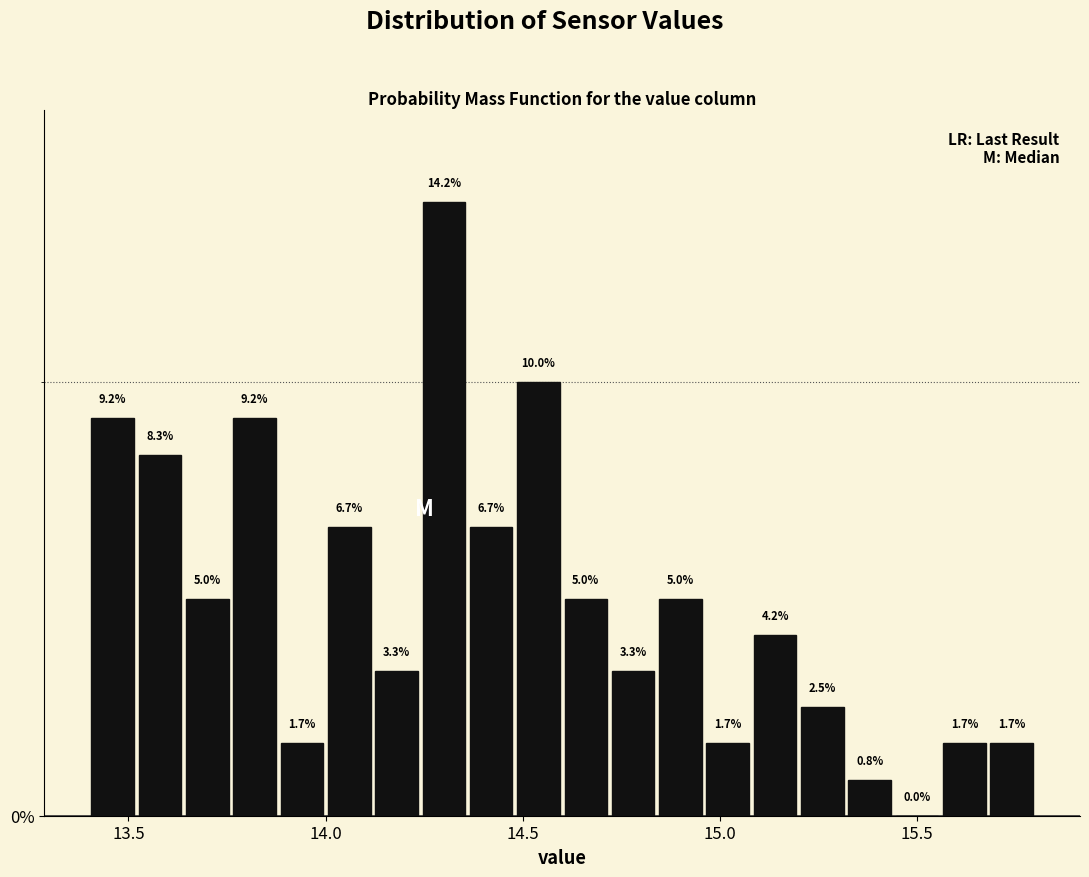

Around what value on the x-axis is the tallest bar? Give the approximate position of its centre, as read against the axis.

14.30